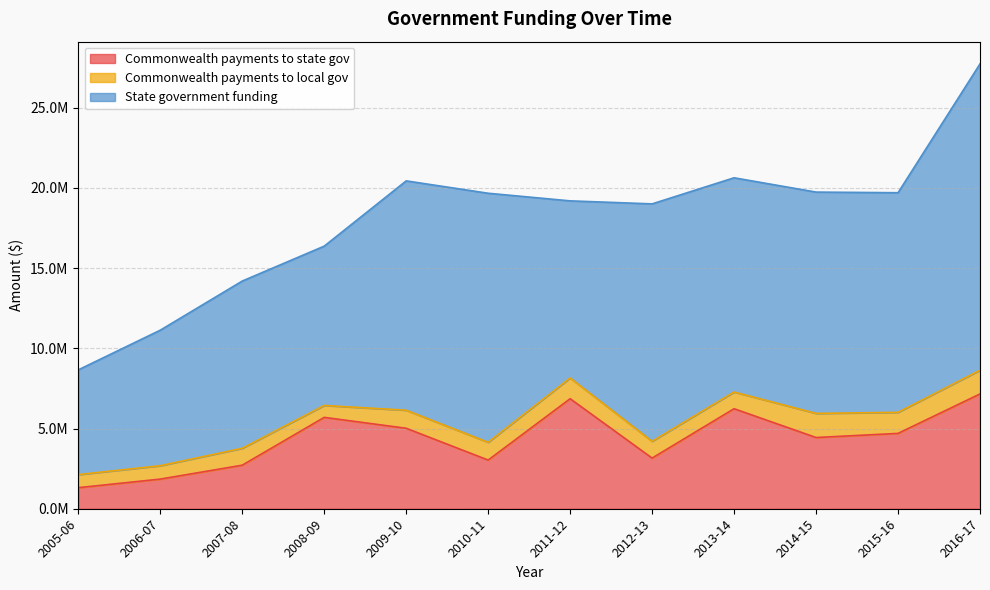

List the labels in order of Commonwealth payments to state gov value, smallest first.

2005-06, 2006-07, 2007-08, 2010-11, 2012-13, 2014-15, 2015-16, 2009-10, 2008-09, 2013-14, 2011-12, 2016-17